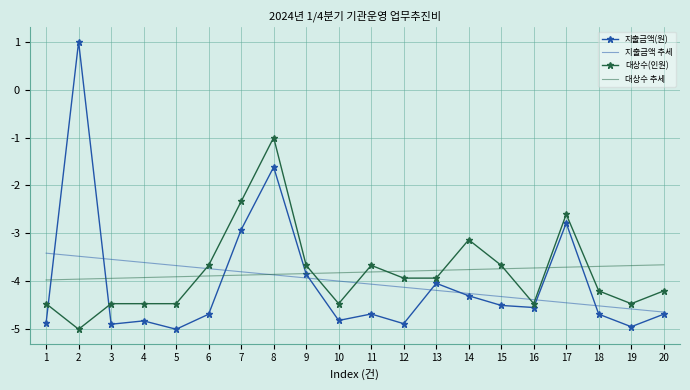

What is the average value of the 지출금액(원) series?

-4.0